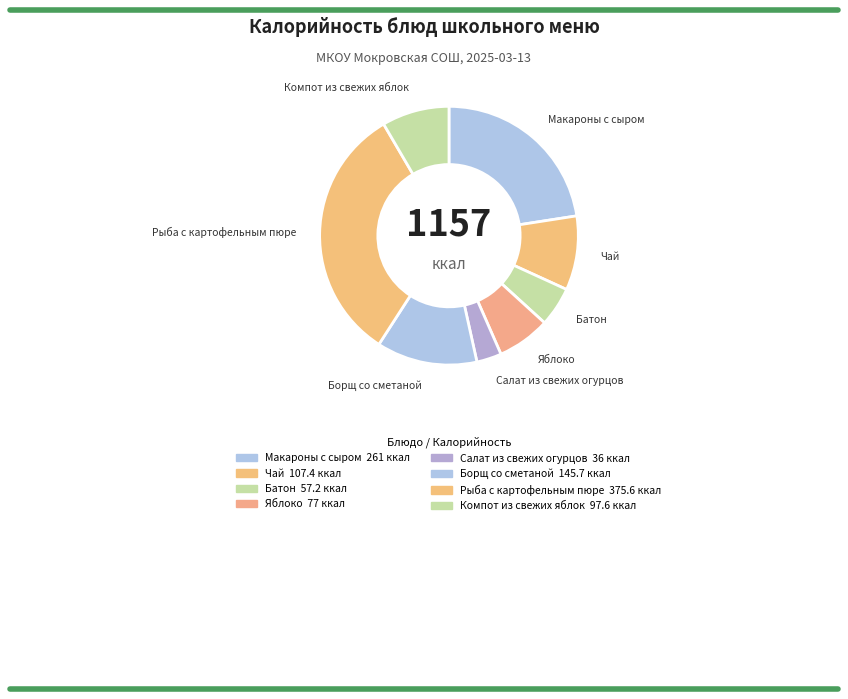

What is the smallest slice in the pie chart?

Салат из свежих огурцов